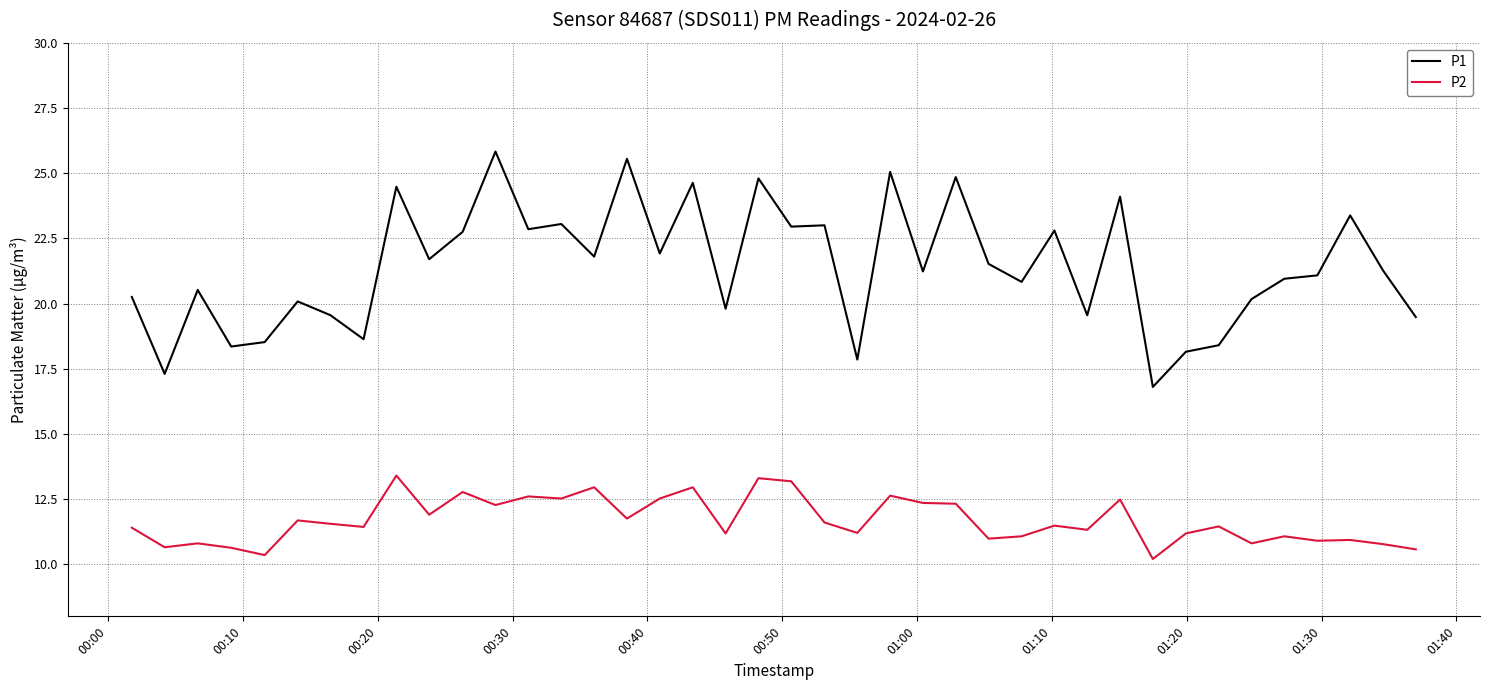

What is the minimum value for P1?

16.8